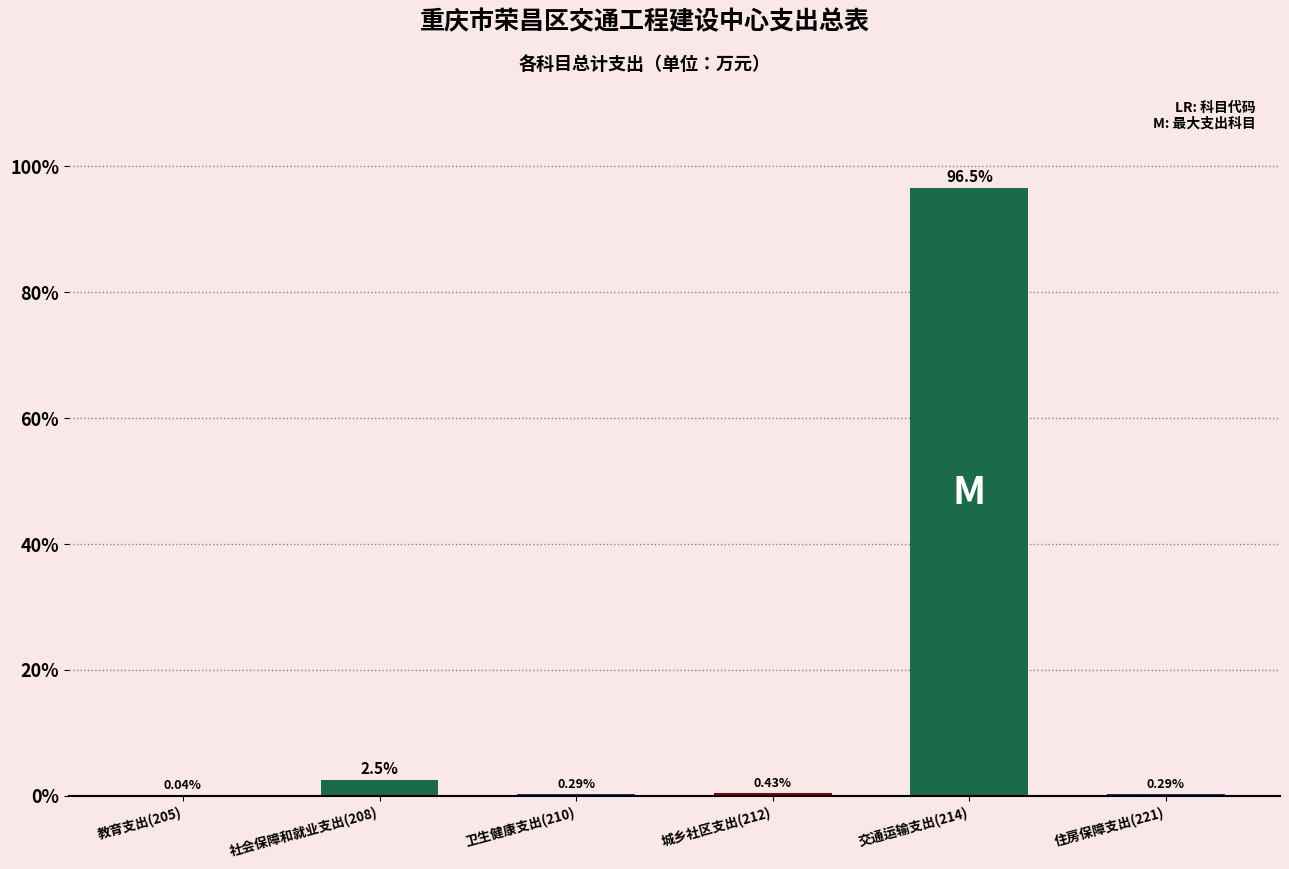

What is the change in value from 社会保障和就业支出(208) to 城乡社区支出(212)?

-2.0